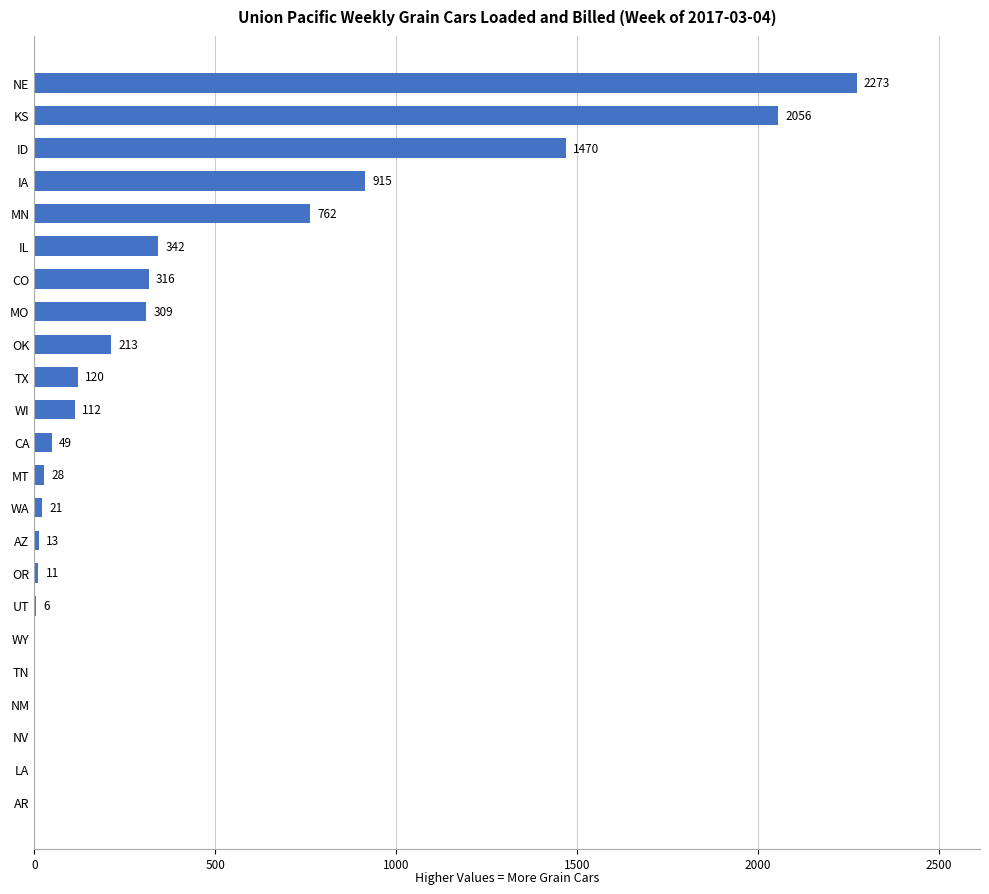

Approximately how many times larger is the value at CO compared to IL?

0.9